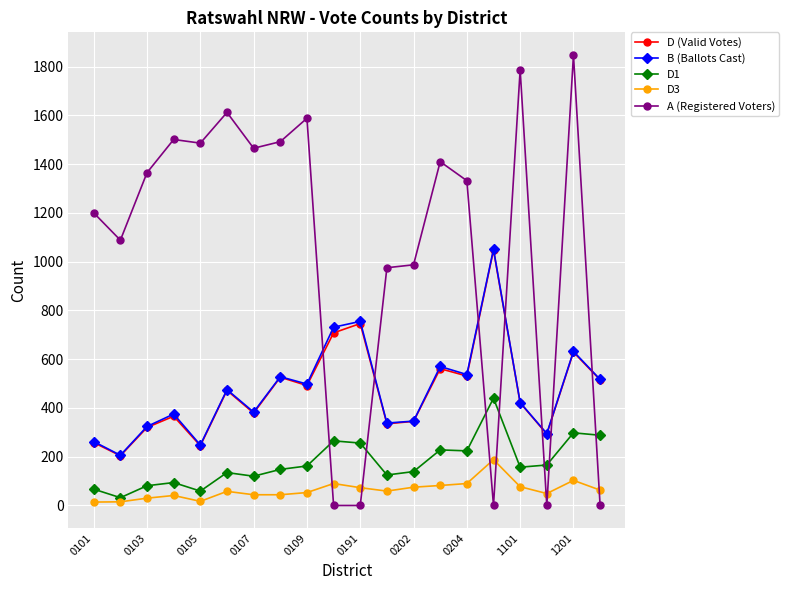

What is the average value of the A (Registered Voters) series?

1057